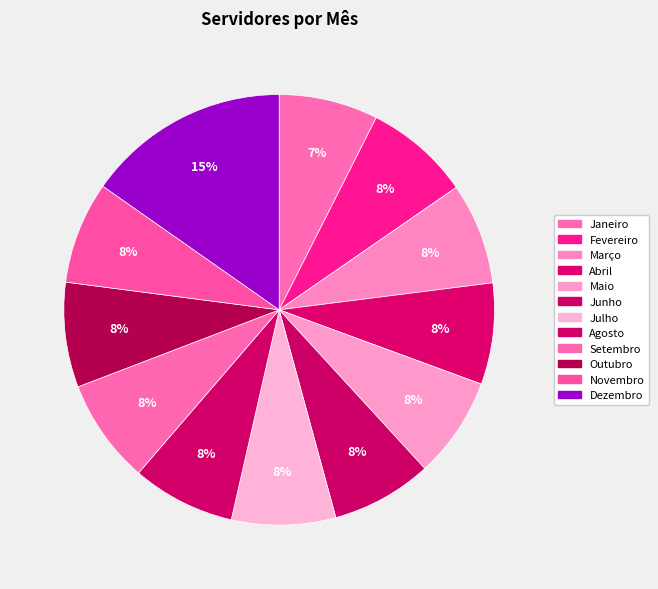

To the nearest percent, what percentage of the pie is Setembro?

8%